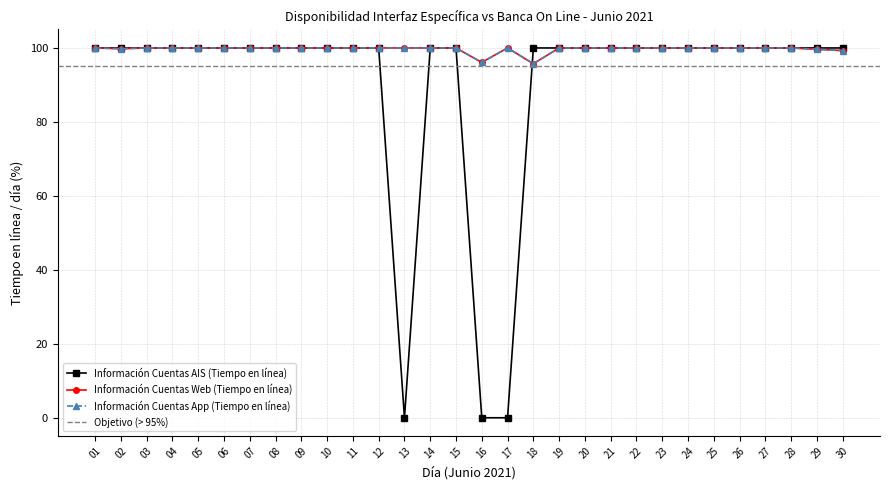

True or false: Información Cuentas App (Tiempo en línea) and Información Cuentas Web (Tiempo en línea) intersect in this chart.

False